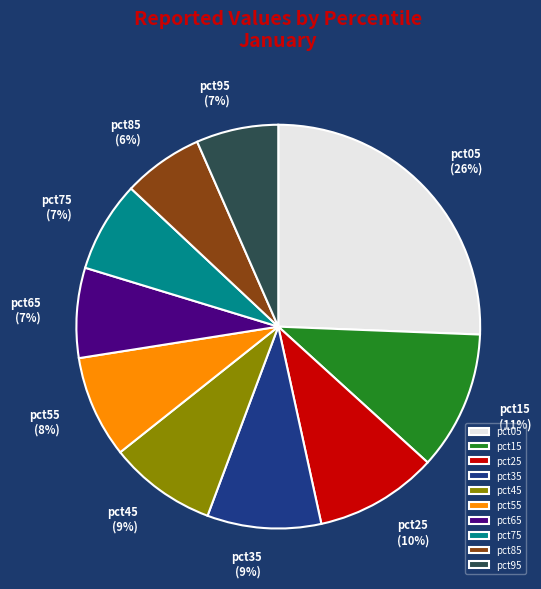

Do pct35 (9%) and pct85 (6%) together represent more than half of the pie?

No